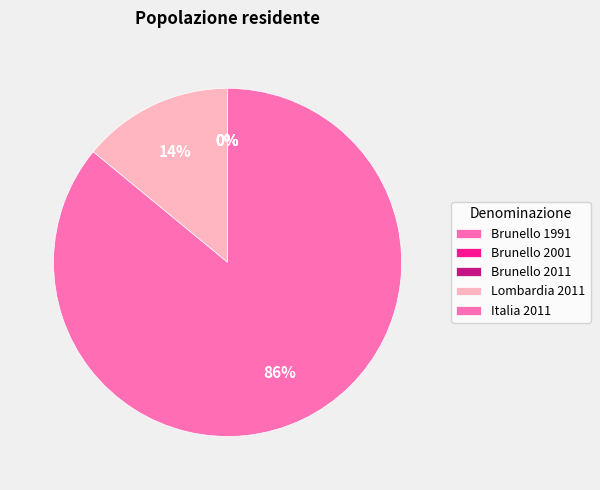

Rank the categories by value from highest to lowest.

Italia 2011, Lombardia 2011, Brunello 2011, Brunello 2001, Brunello 1991